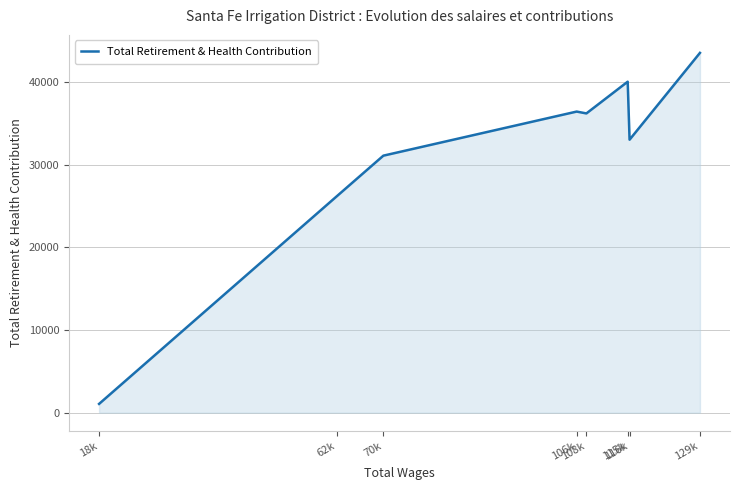

How many categories are shown in the chart?

8